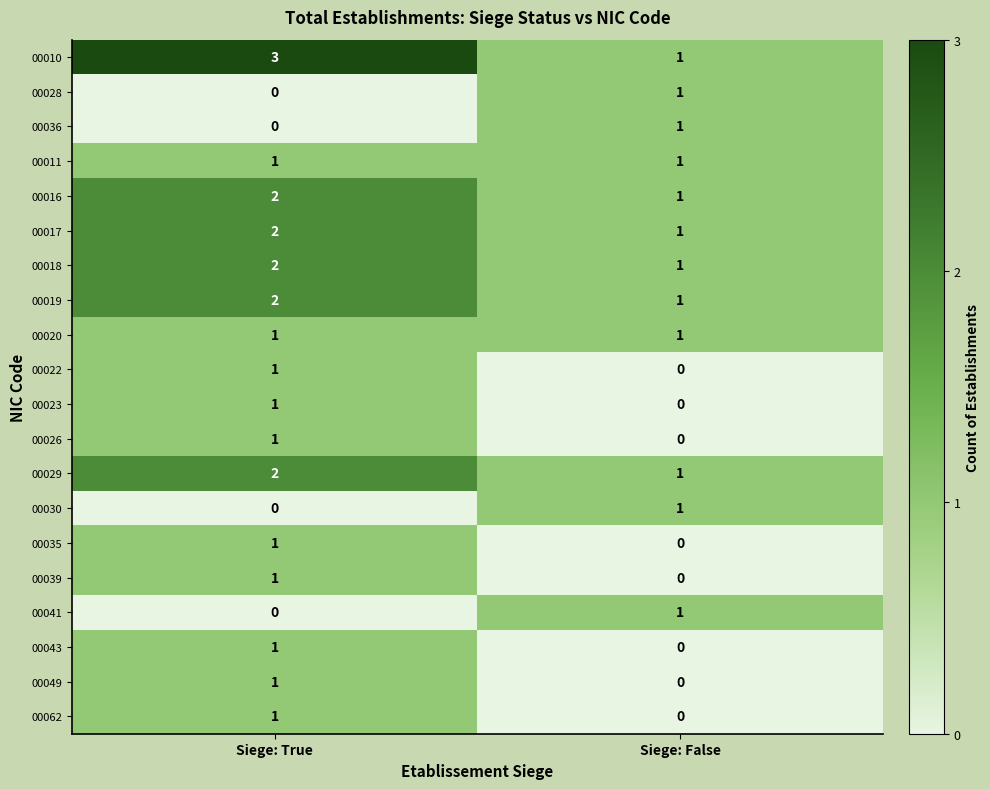

Rank the categories by 00022 value from lowest to highest.

Siege: False, Siege: True